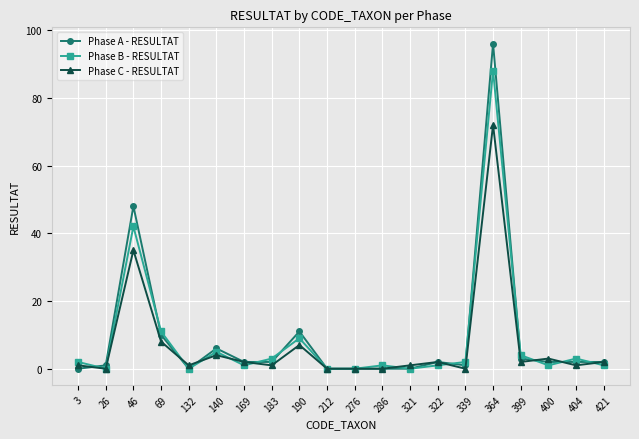

What is the value of the Phase A - RESULTAT point at the 6th from the left?

6